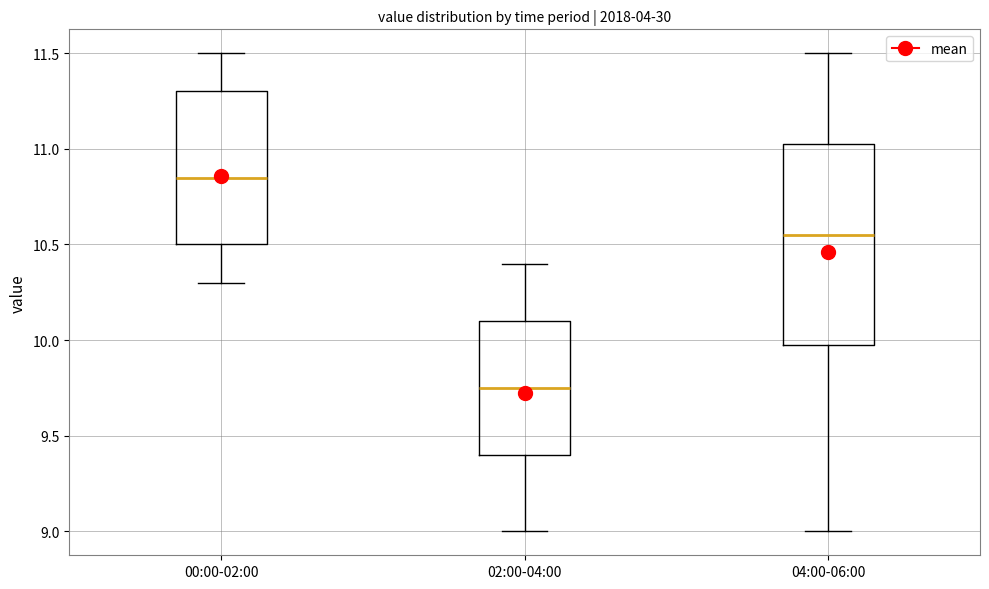

Comparing the boxes themselves (not the whiskers), which one is the tallest?

04:00-06:00